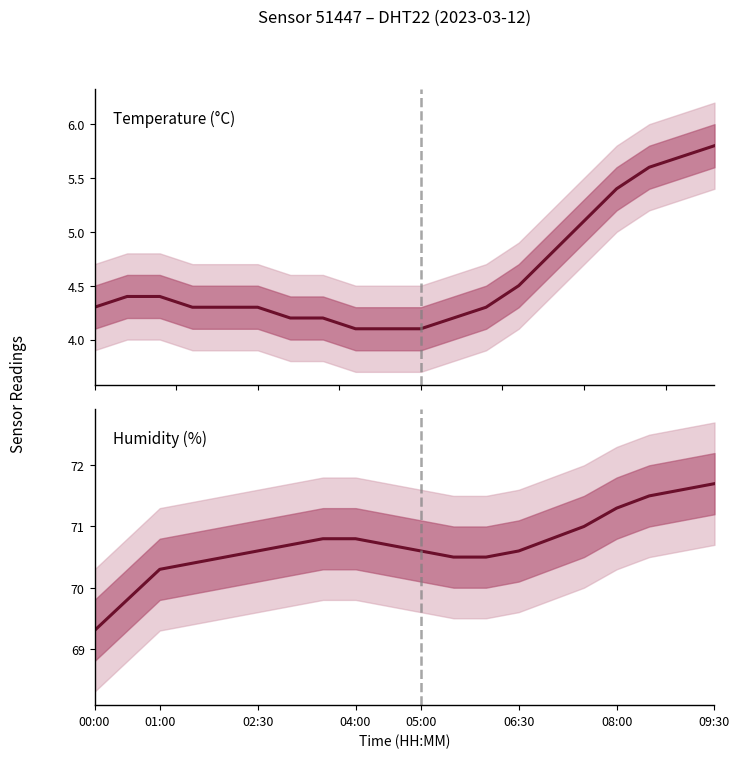

The value of temperature at 15 is 2.4. True or false?

False